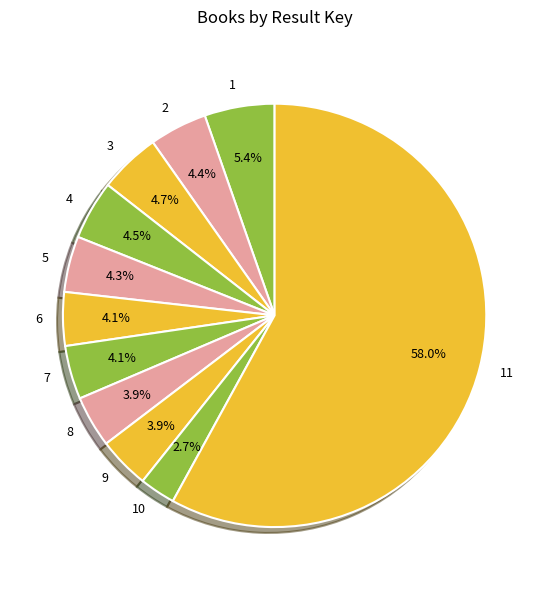

What is the total percentage of 11 and 8?

61.9%